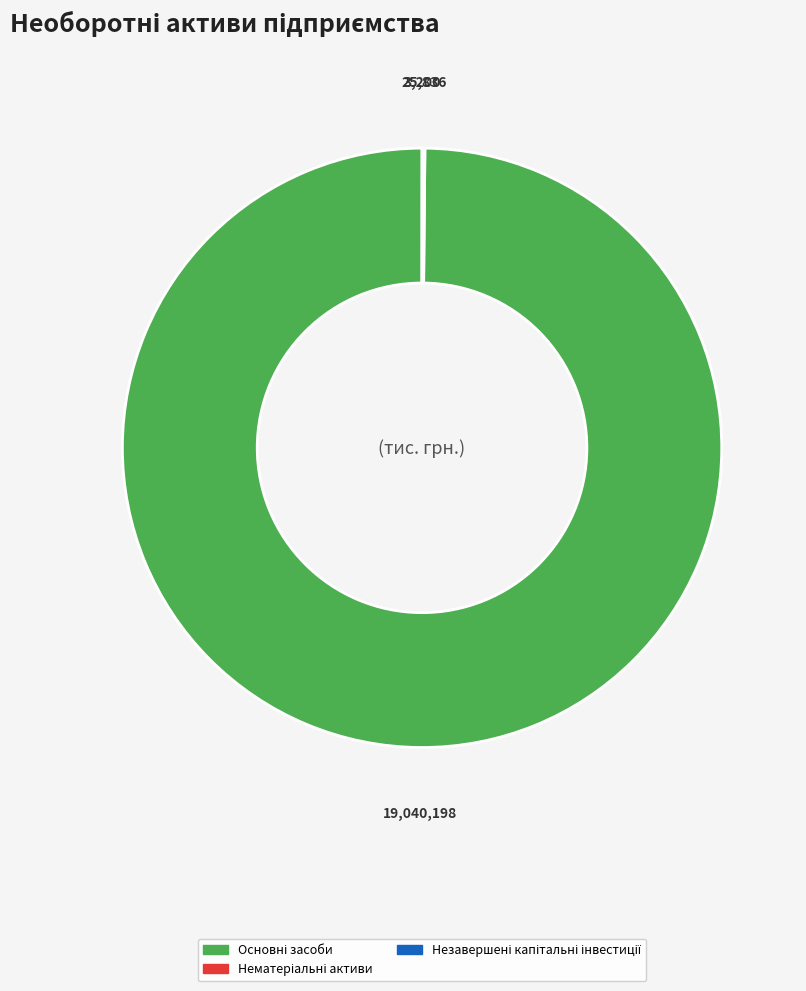

Which category has the biggest portion of the pie?

Основні засоби